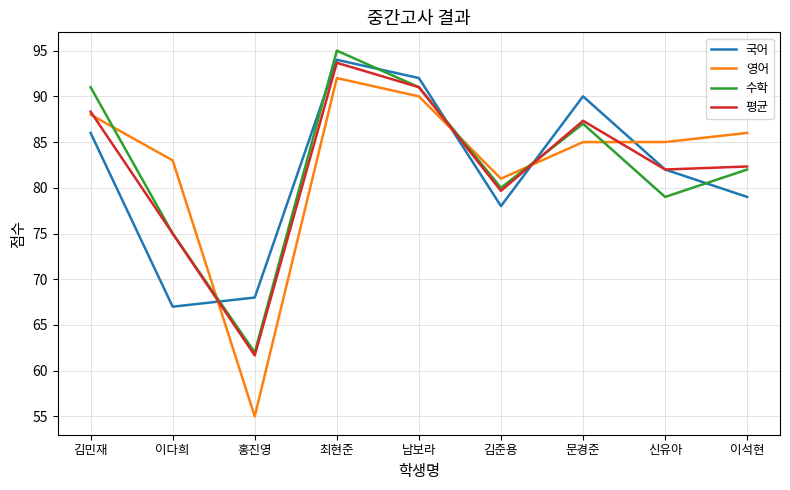

Is it true that 국어 equals 79.0 at 이석현?

True